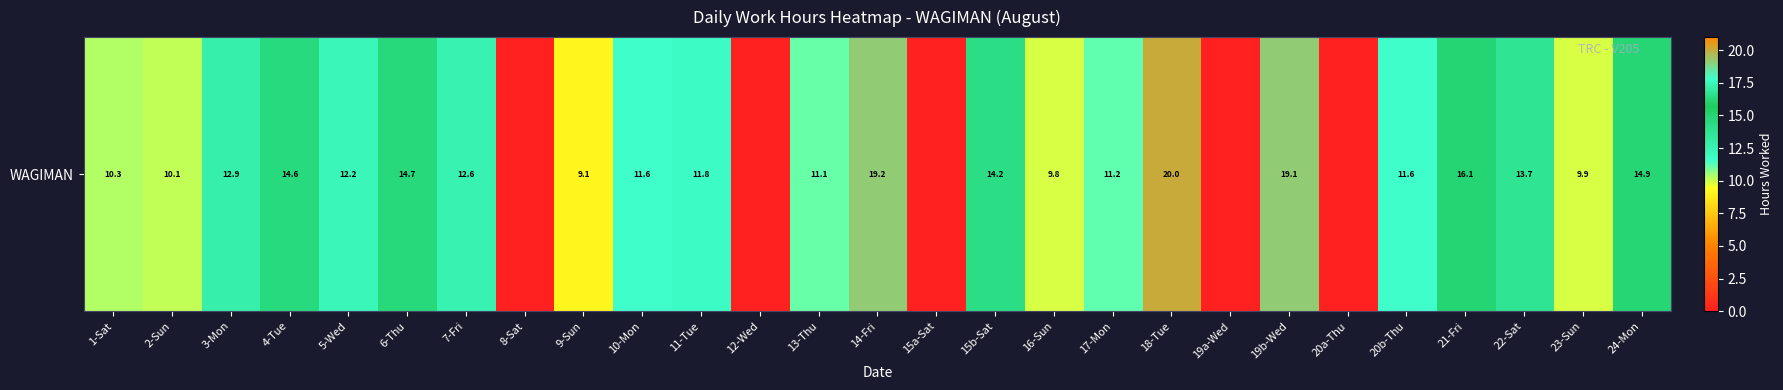

List the labels in order of value, largest first.

18-Tue, 14-Fri, 19b-Wed, 21-Fri, 24-Mon, 6-Thu, 4-Tue, 15b-Sat, 22-Sat, 3-Mon, 7-Fri, 5-Wed, 11-Tue, 20b-Thu, 10-Mon, 17-Mon, 13-Thu, 1-Sat, 2-Sun, 23-Sun, 16-Sun, 9-Sun, 8-Sat, 12-Wed, 15a-Sat, 19a-Wed, 20a-Thu